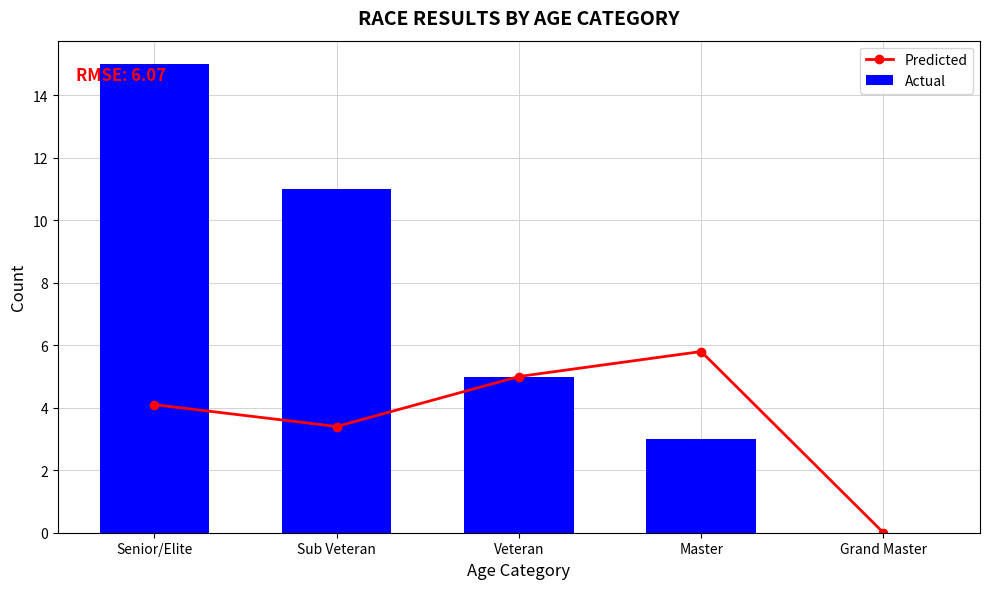

What is the total value across all series at Master?

8.8